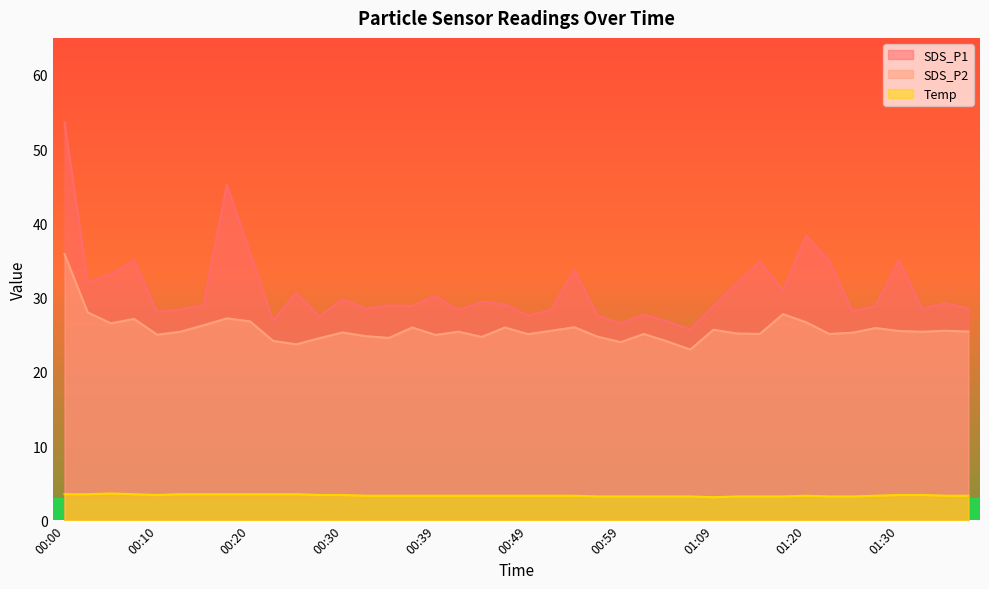

What is the difference between the maximum and minimum values in the SDS_P2 series?

12.9